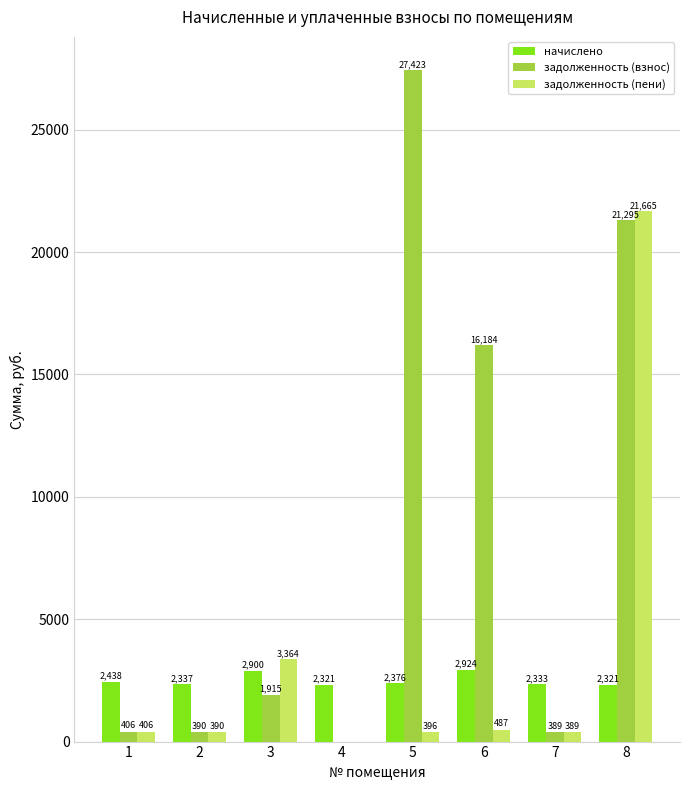

What is the maximum value shown in the chart?

27423.1